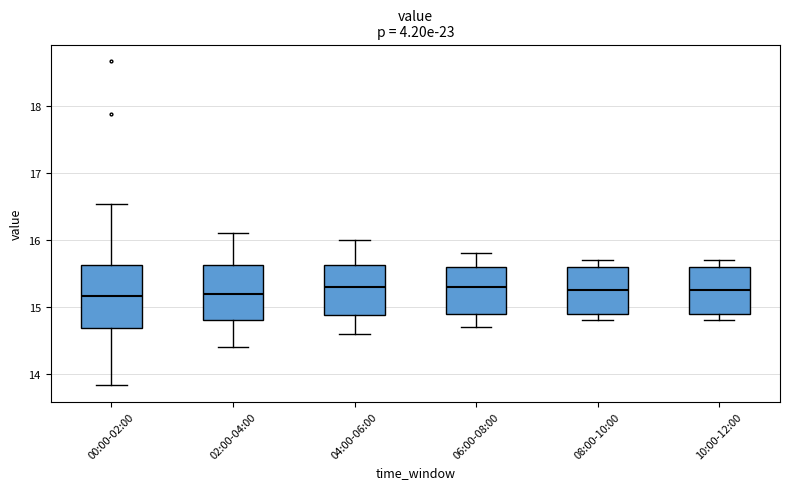

Where is the lower edge of the box for 08:00-10:00 on the y-axis? The values are not printed on the chart, so give them approximately, as read against the axis.

14.9